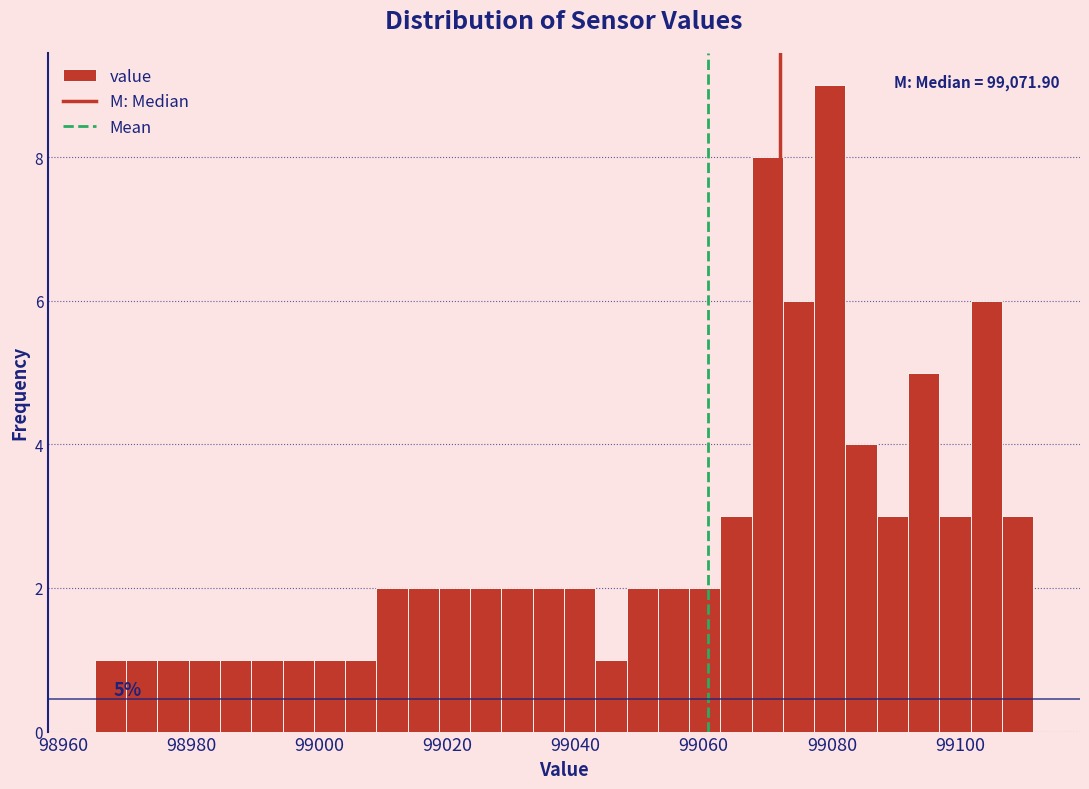

Read against the x-axis, roughly where is the centre of the tallest bar?

99080